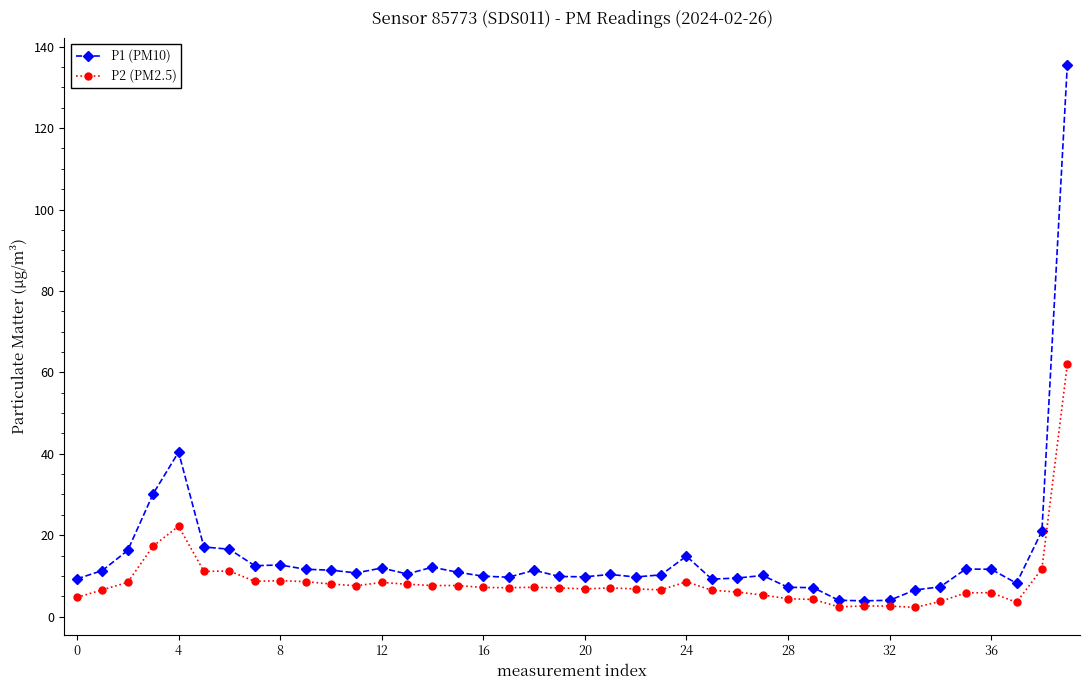

True or false: P2 (PM2.5) and P1 (PM10) cross at least once.

False